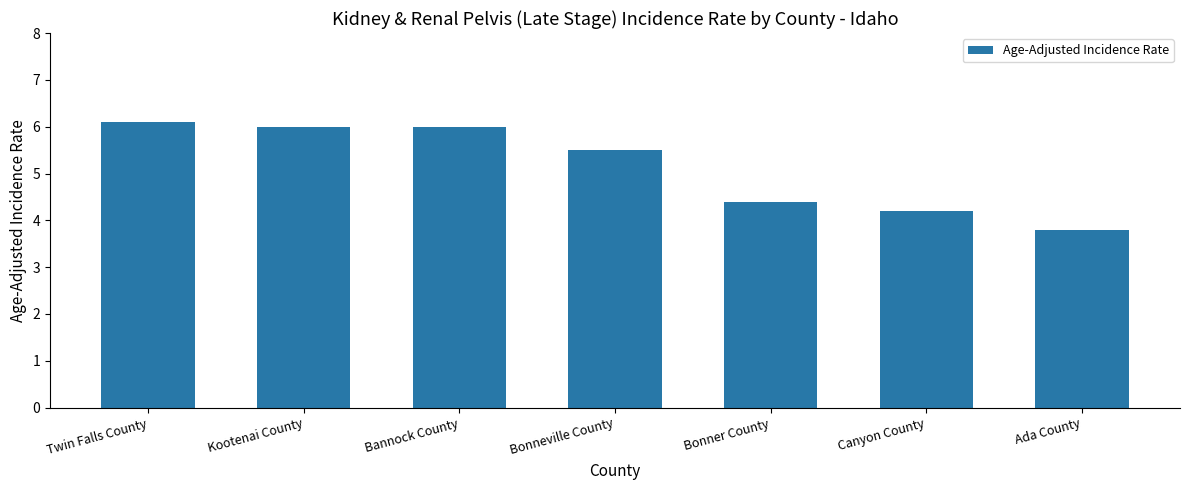

True or false: the data shows 6.1 at Twin Falls County.

True